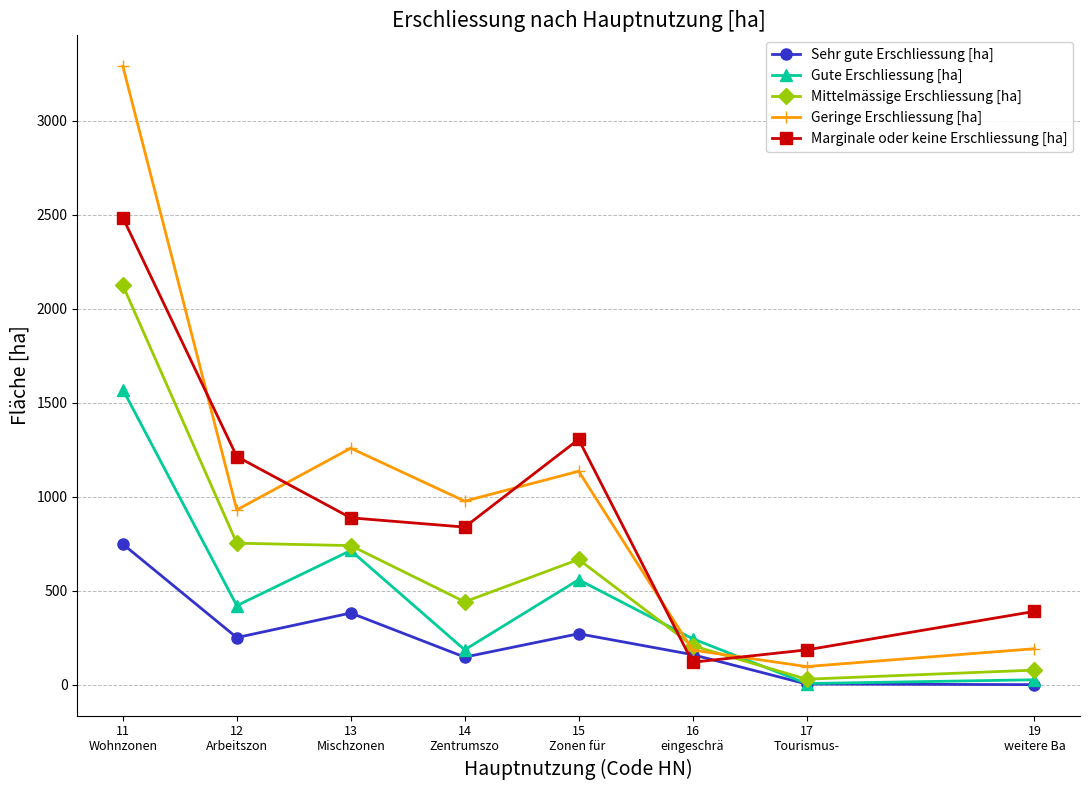

What is the sum of all Geringe Erschliessung [ha] values?

8066.7